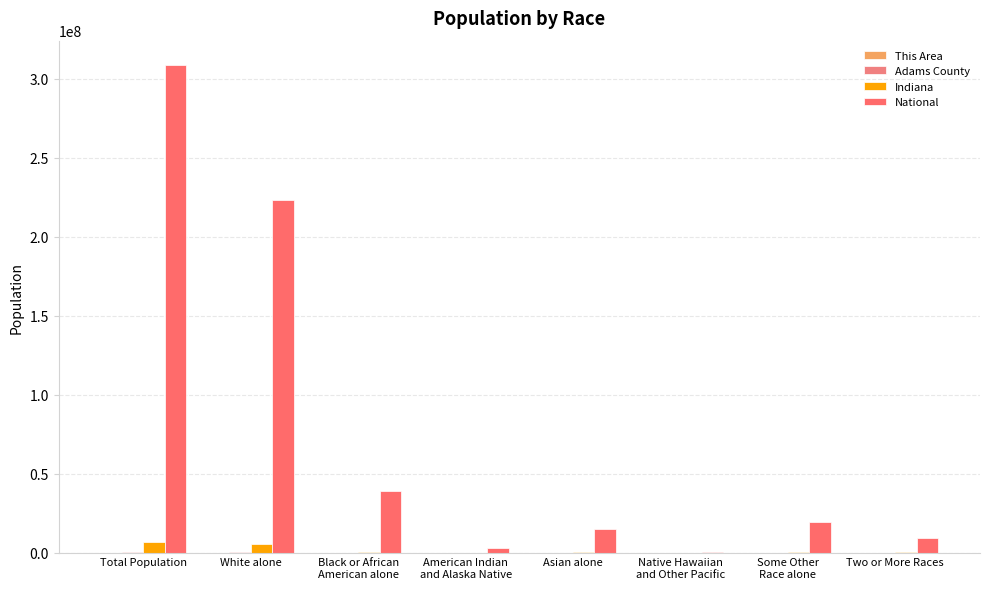

How many groups of bars are there?

8